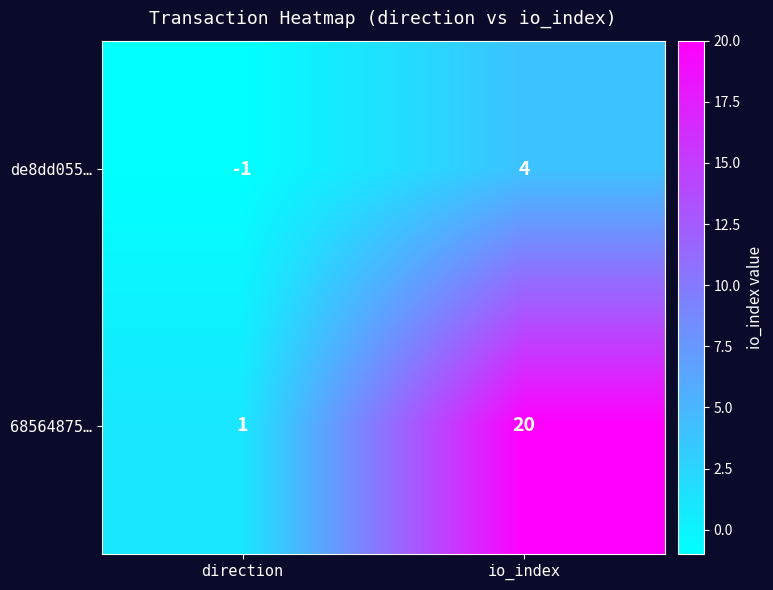

Between direction and io_index, which series saw the biggest shift?

68564875…